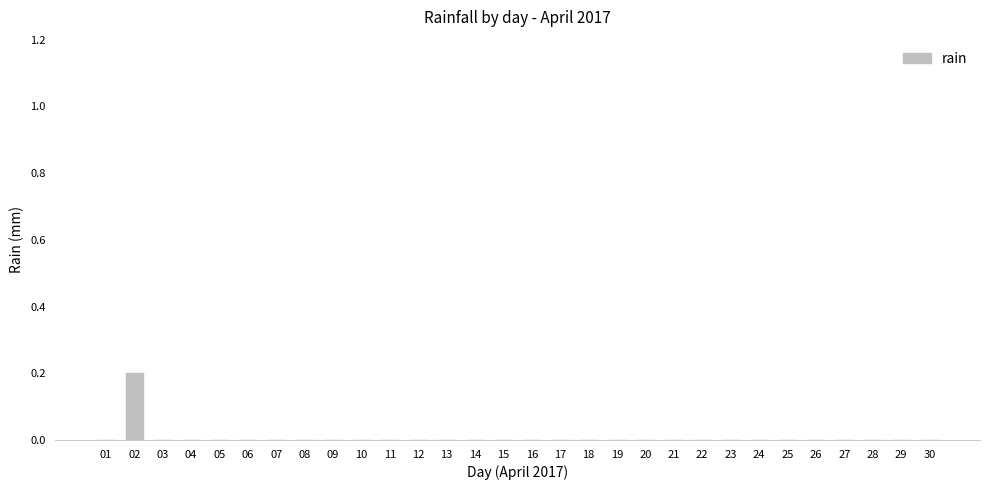

Is it true that the value at 15 is -0.1?

False